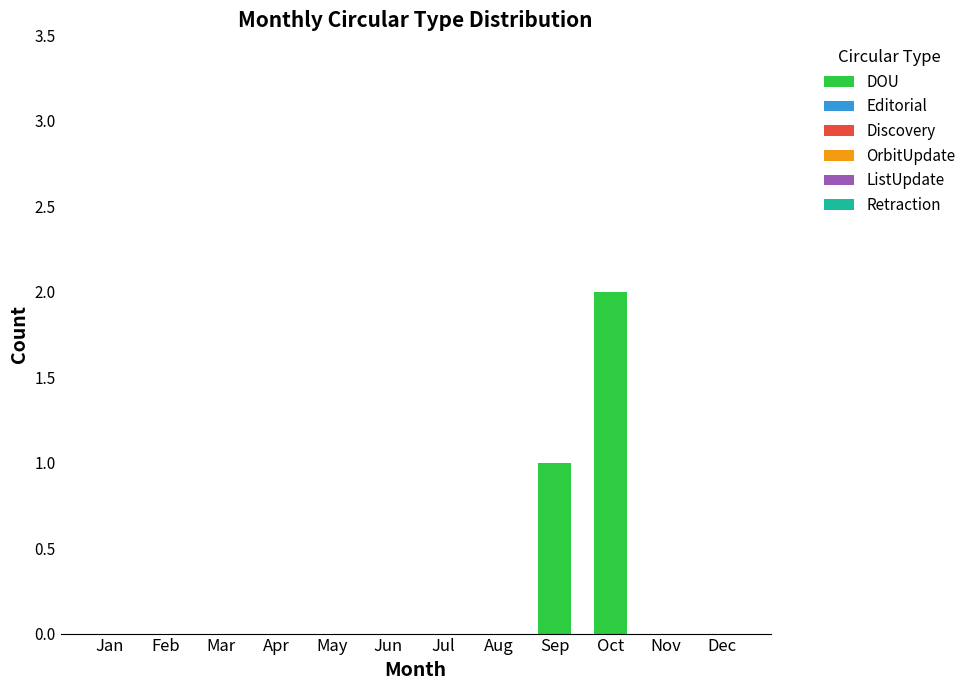

Reading left to right, what are all the values shown in this chart?

Jan=0	Feb=0	Mar=0	Apr=0	May=0	Jun=0	Jul=0	Aug=0	Sep=1	Oct=2	Nov=0	Dec=0